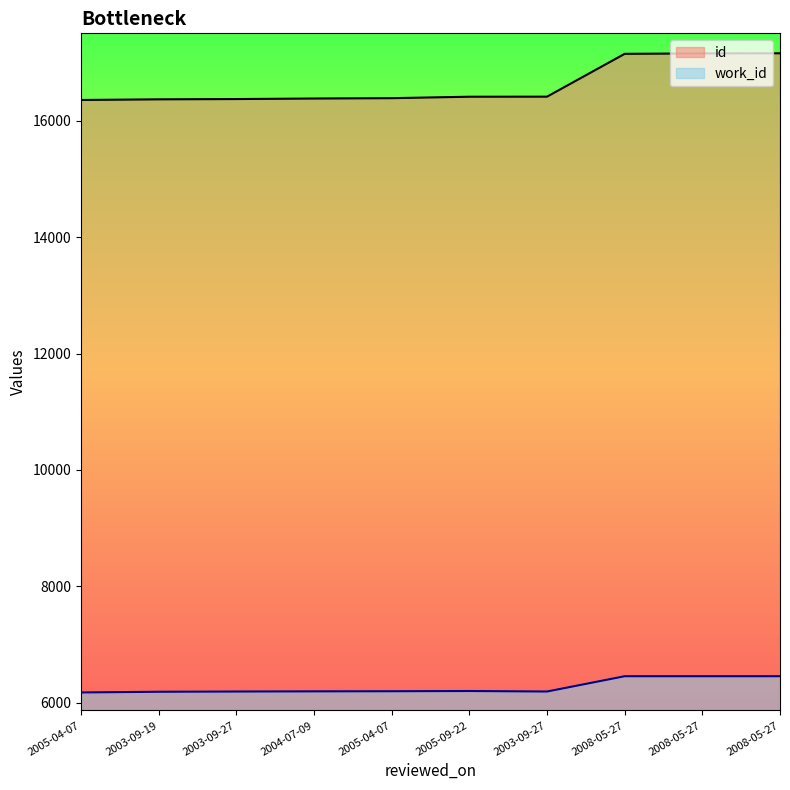

What is the greatest value displayed?

17159